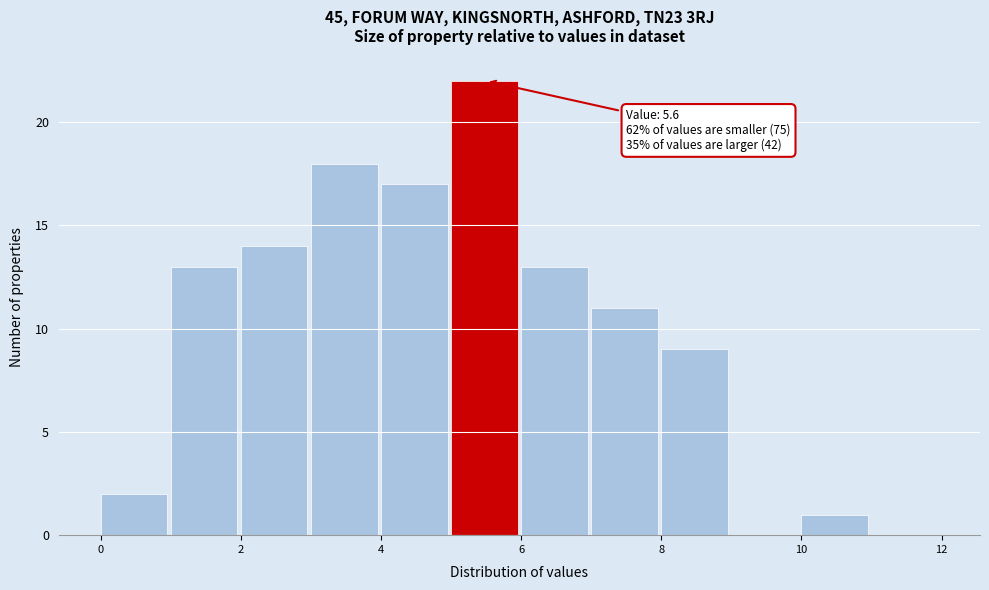

Which range on the x-axis has the tallest bar?

5 to 6